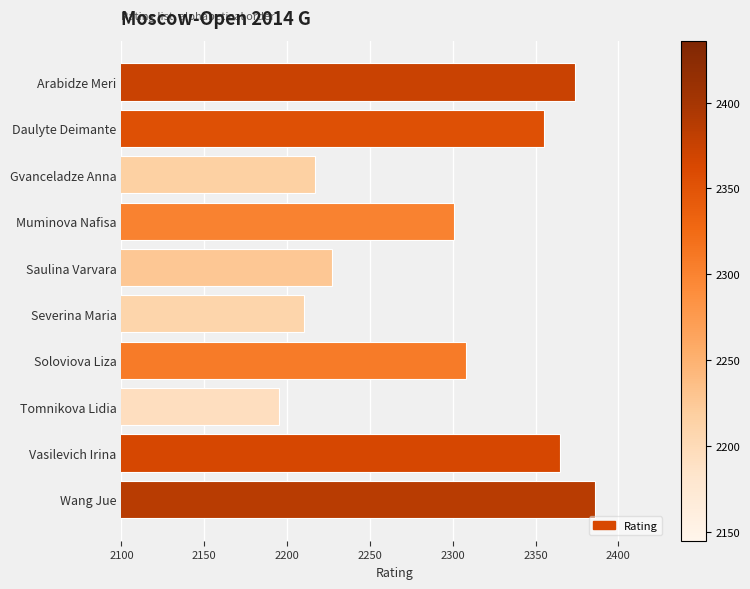

What is the sum of the values at Soloviova Liza and Arabidze Meri?

4682